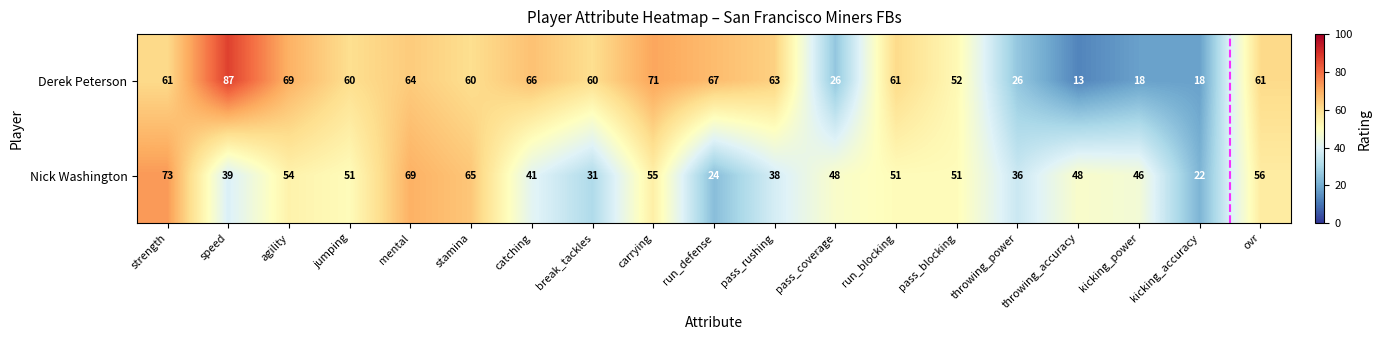

Between pass_rushing and pass_coverage, which series saw the biggest shift?

Derek Peterson